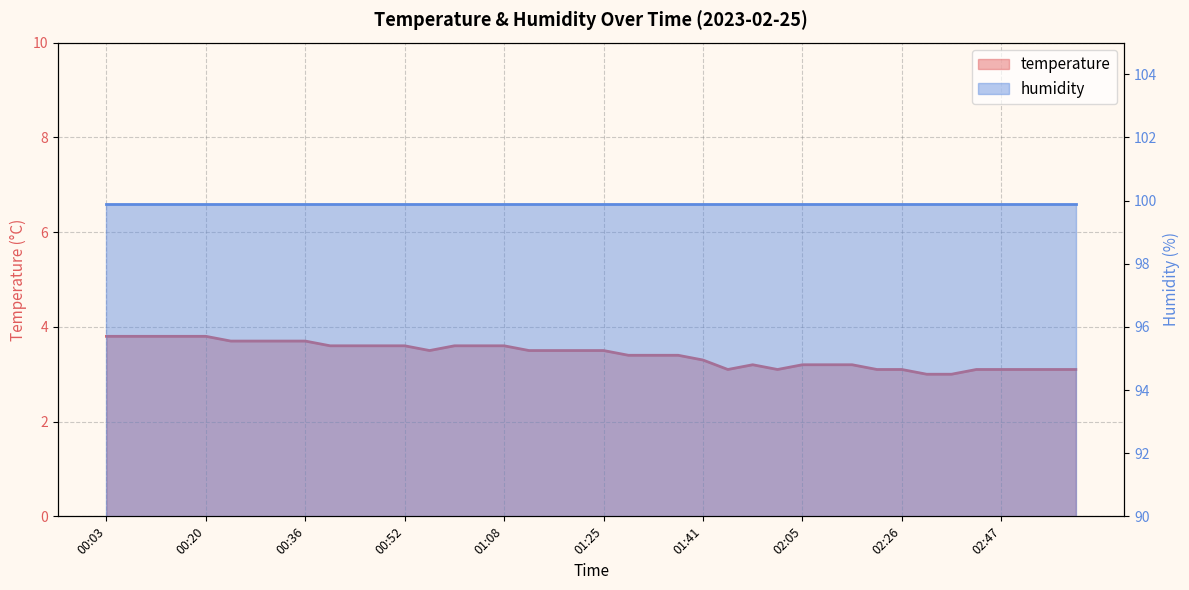

List the labels in order of value, smallest first.

02:34, 02:39, 01:53, 02:01, 02:17, 02:26, 02:43, 02:47, 02:51, 02:55, 02:59, 01:57, 02:05, 02:09, 02:13, 01:41, 01:29, 01:33, 01:37, 00:56, 01:12, 01:16, 01:21, 01:25, 00:40, 00:44, 00:48, 00:52, 01:00, 01:04, 01:08, 00:24, 00:28, 00:32, 00:36, 00:03, 00:07, 00:11, 00:15, 00:20